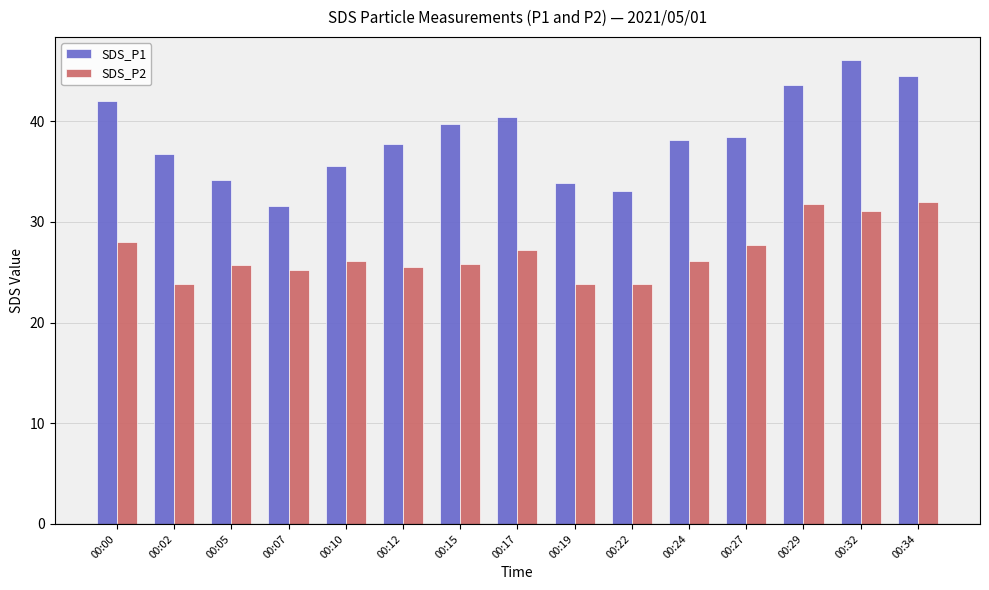

Is it true that SDS_P2 equals 35.2 at 00:12?

False